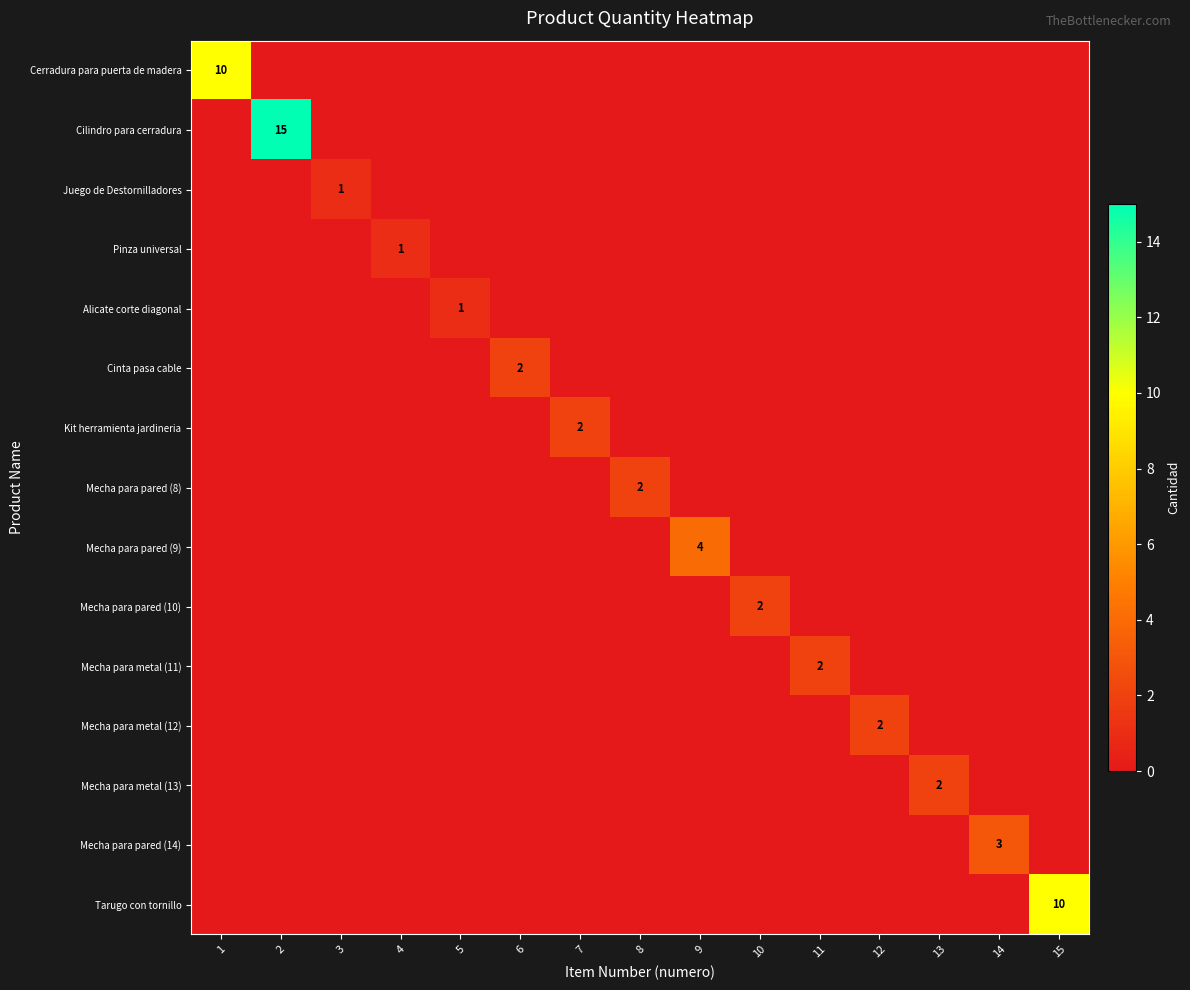

True or false: Cinta pasa cable has a value of 1 at 6.

False